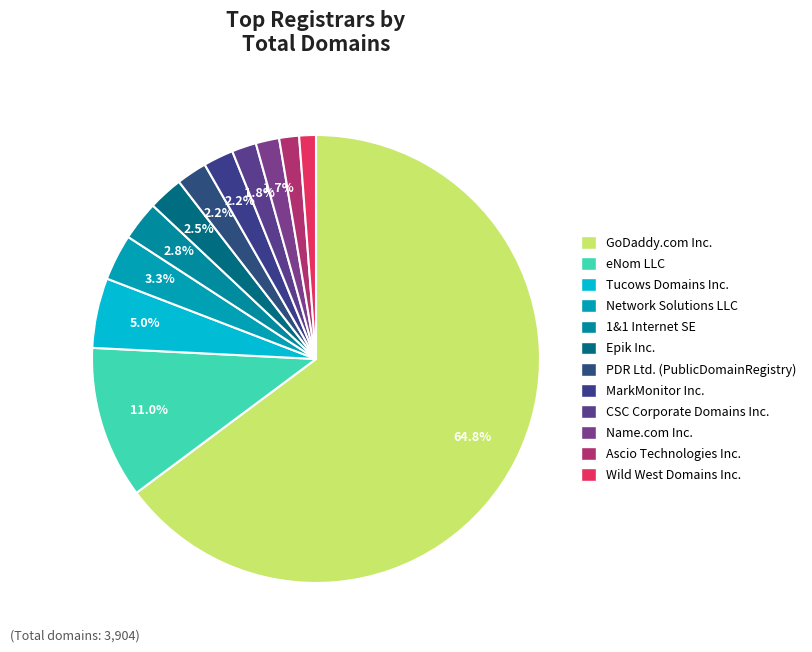

What is the smallest slice in the pie chart?

Wild West Domains Inc.